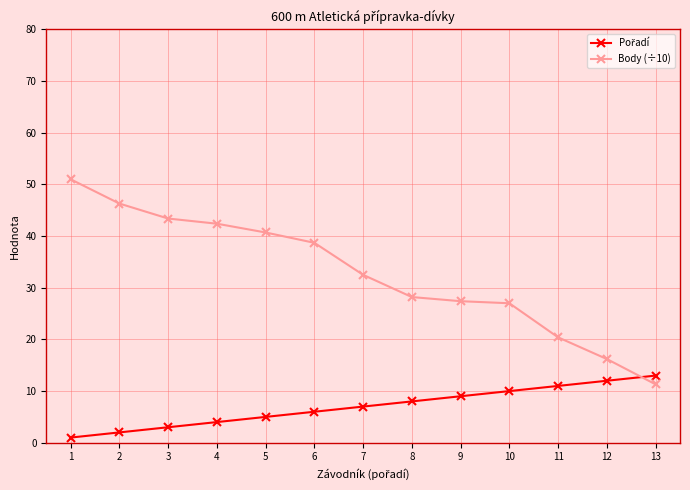

Which series has the largest range (max minus min)?

Body (÷10)